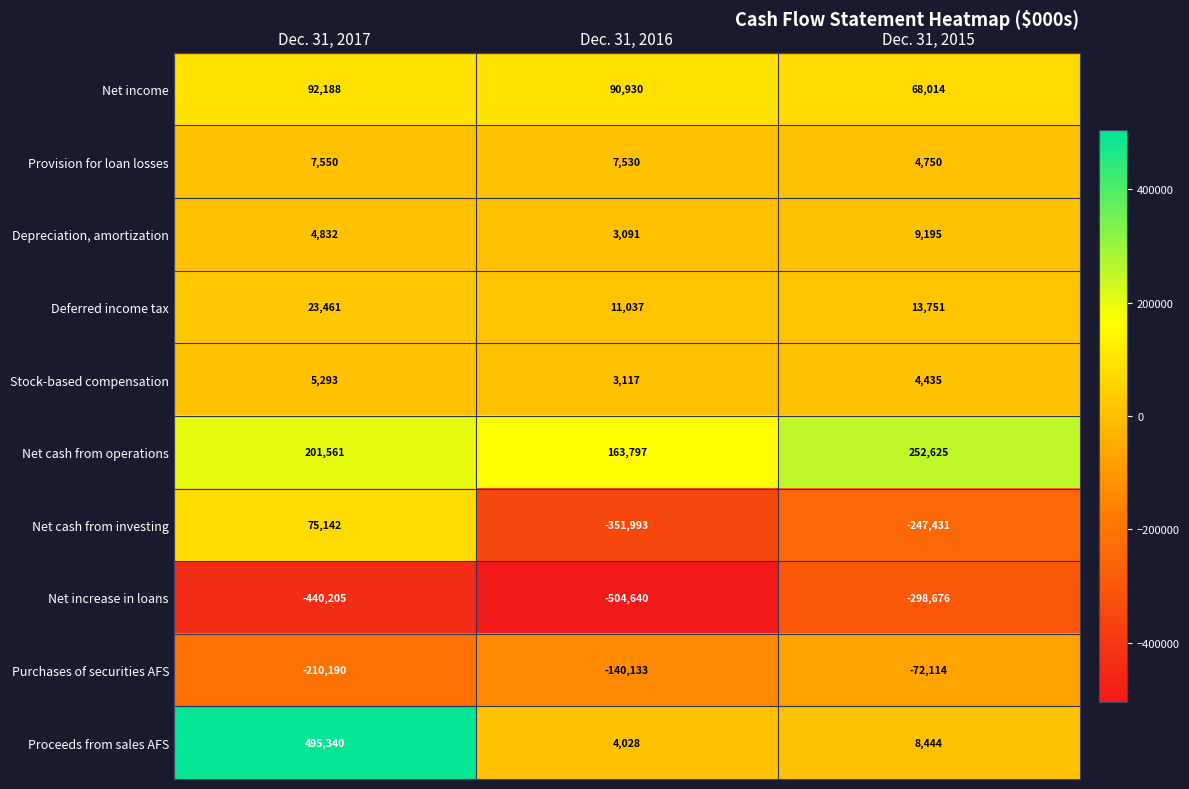

What is the maximum value shown in the chart?

495340